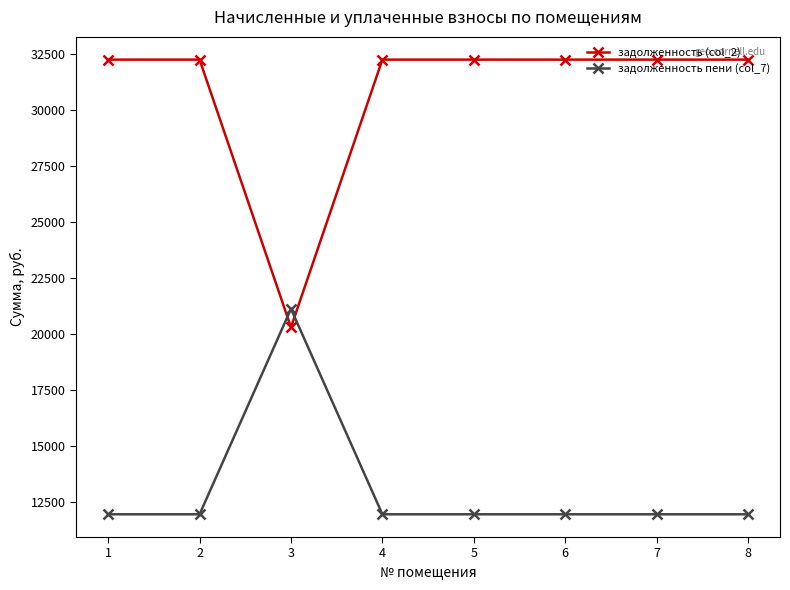

At 6, list the series in order from smallest to largest.

задолженность пени (col_7), задолженность (col_2)